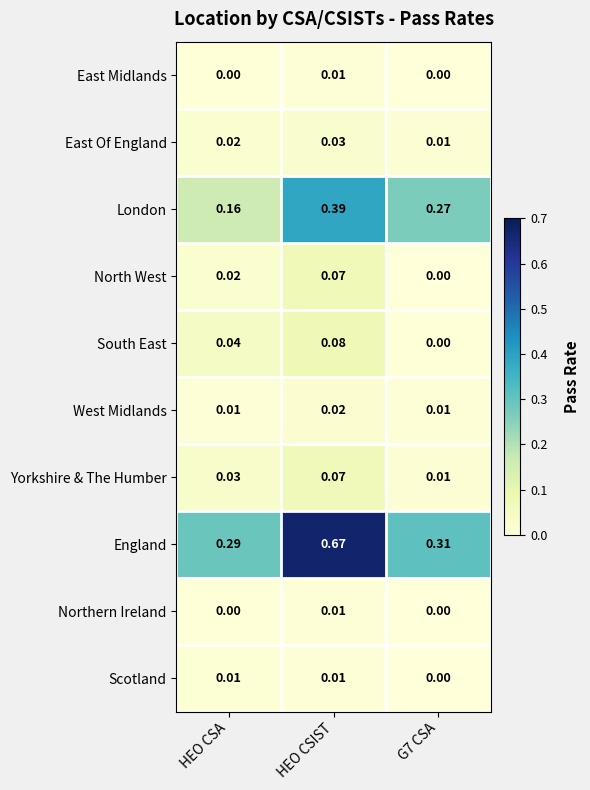

Which series has the widest spread of values?

England